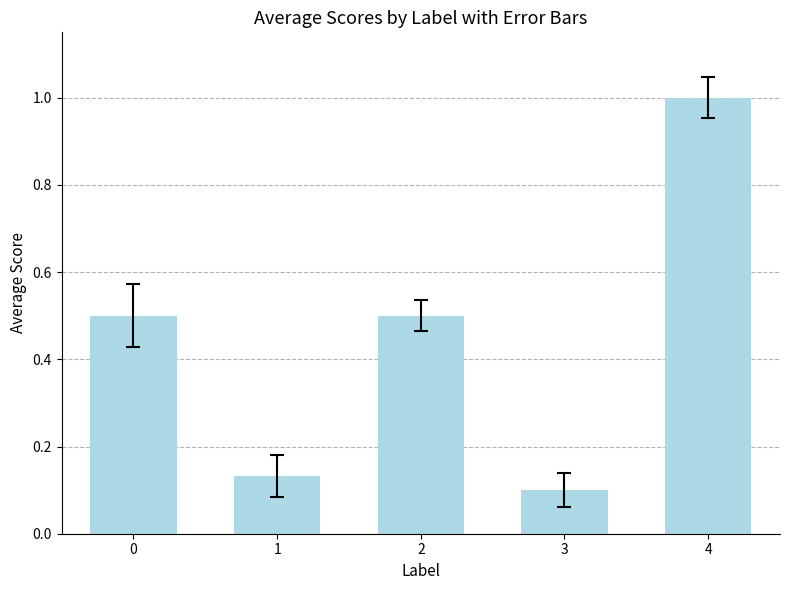

The value at 4 is 1.0. True or false?

True